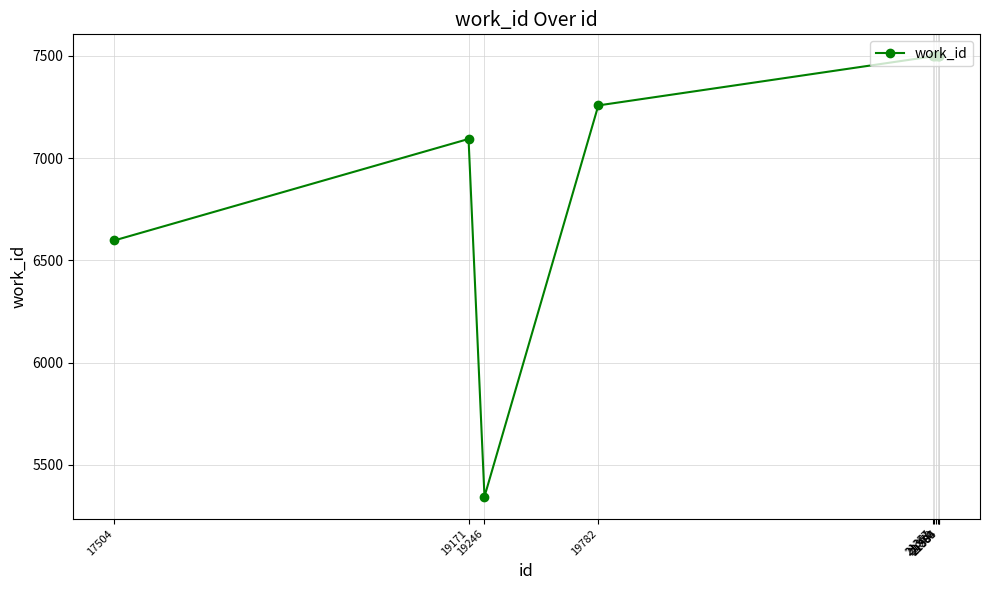

What is the value of the 5th point from the left?

7498